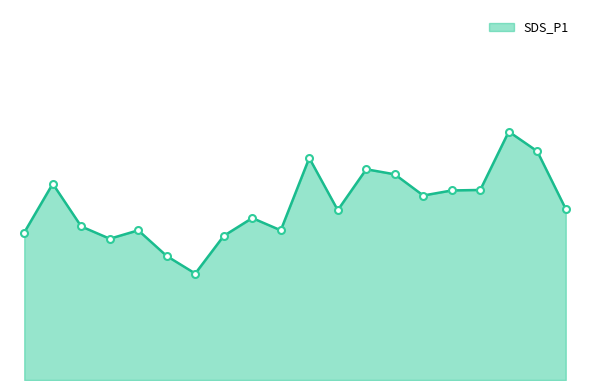

Does the chart display data point markers on the line(s)?

No